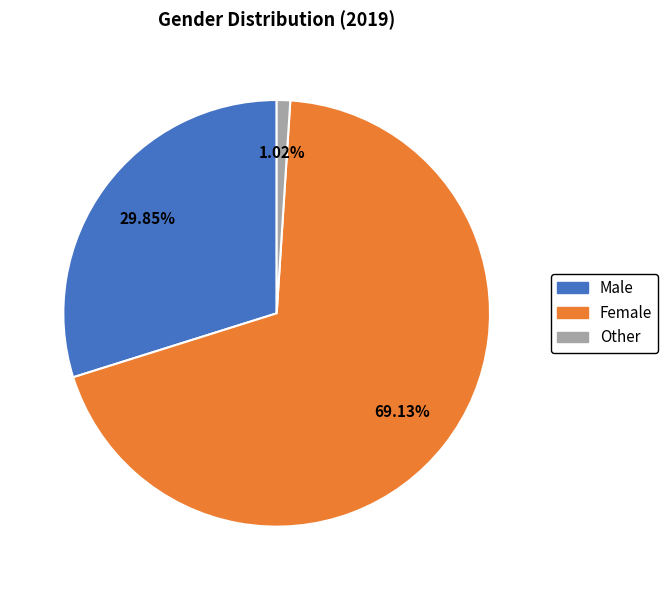

Count the number of slices in the pie.

3